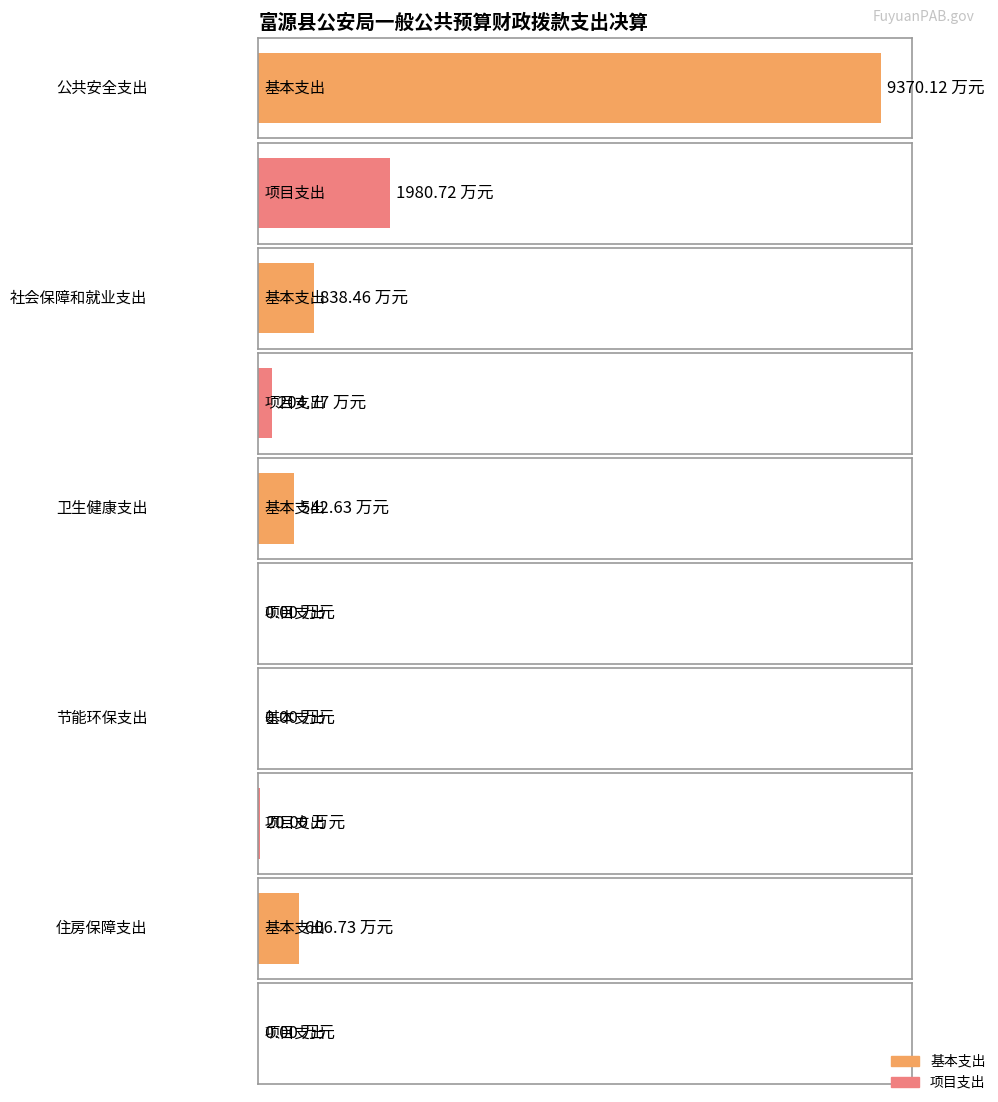

Is it true that 基本支出 equals 806.1 at 住房保障支出?

False